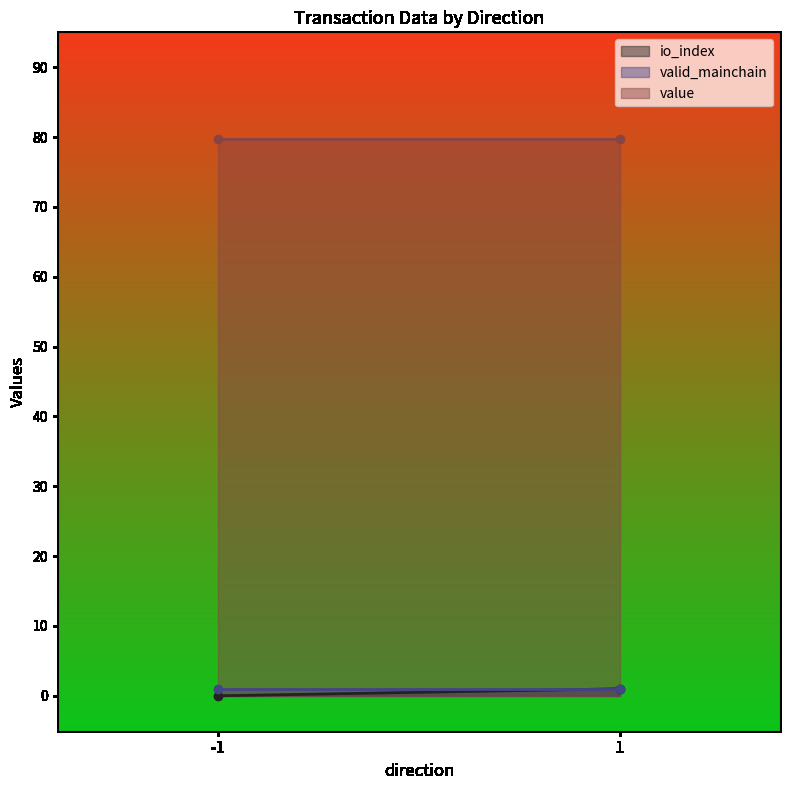

Does the chart display data point markers on the line(s)?

No